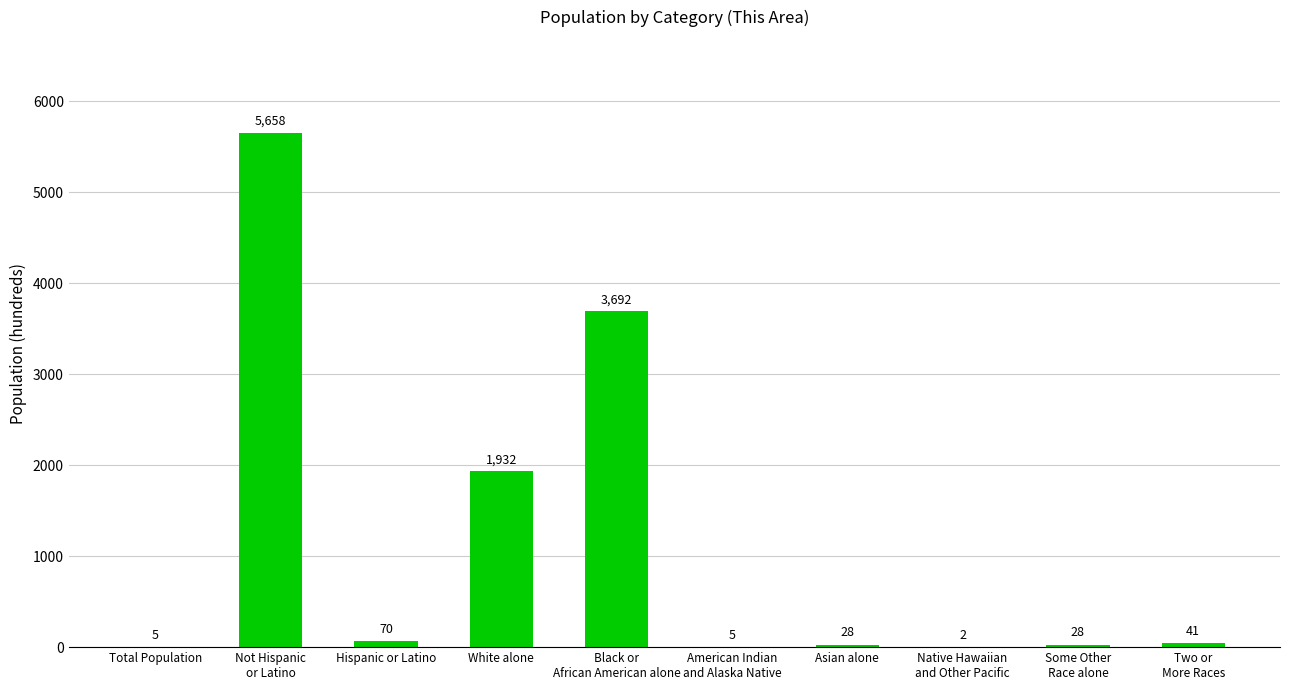

What is the average value?

1146